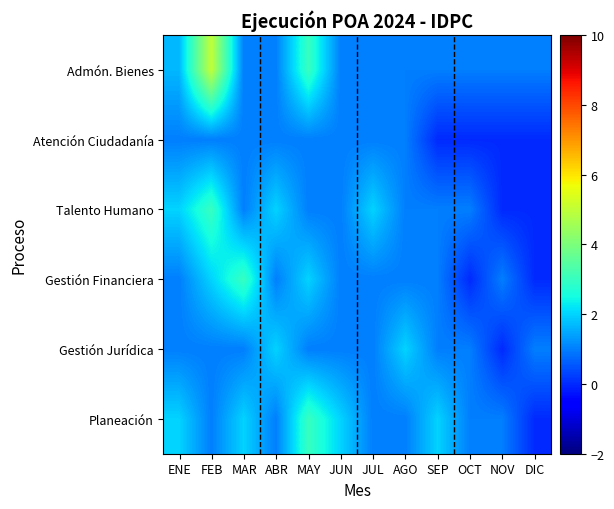

Reading left to right, what are all the values shown in this chart?

Admón. Bienes: ENE=1.7	FEB=5.0	MAR=1.0	ABR=1.0	MAY=3.0	JUN=1.0	JUL=1.0	AGO=1.0	SEP=1.0	OCT=1.0	NOV=1.0	DIC=1.0
Atención Ciudadanía: ENE=1.0	FEB=1.0	MAR=1.0	ABR=1.0	MAY=1.0	JUN=1.0	JUL=1.0	AGO=1.0	SEP=0.0	OCT=0.0	NOV=0.0	DIC=0.0
Talento Humano: ENE=2.0	FEB=3.0	MAR=1.0	ABR=2.0	MAY=1.0	JUN=1.0	JUL=2.0	AGO=1.0	SEP=1.0	OCT=1.0	NOV=0.0	DIC=0.0
Gestión Financiera: ENE=1.0	FEB=2.0	MAR=3.0	ABR=1.0	MAY=2.0	JUN=1.0	JUL=1.0	AGO=1.0	SEP=1.0	OCT=0.0	NOV=1.0	DIC=0.0
Gestión Jurídica: ENE=1.0	FEB=1.0	MAR=1.0	ABR=2.0	MAY=1.0	JUN=1.0	JUL=1.0	AGO=2.0	SEP=1.0	OCT=1.0	NOV=0.0	DIC=1.0
Planeación: ENE=2.0	FEB=1.0	MAR=2.0	ABR=1.0	MAY=3.0	JUN=2.0	JUL=1.0	AGO=1.0	SEP=2.0	OCT=1.0	NOV=1.0	DIC=0.0